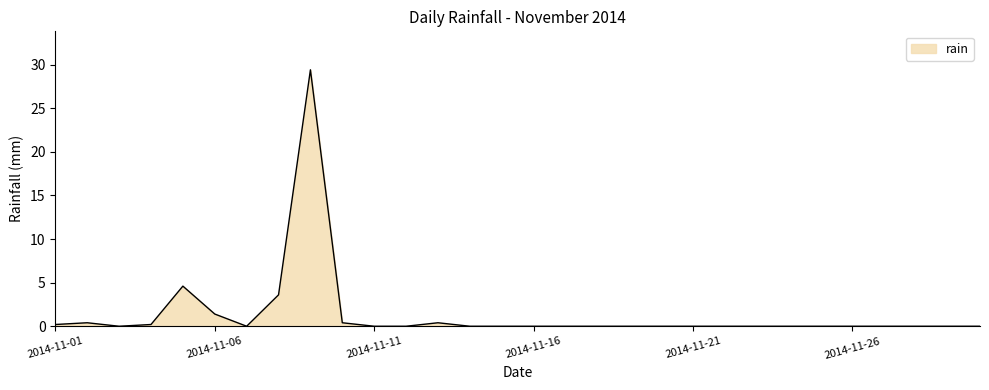

How many categories are shown in the chart?

30